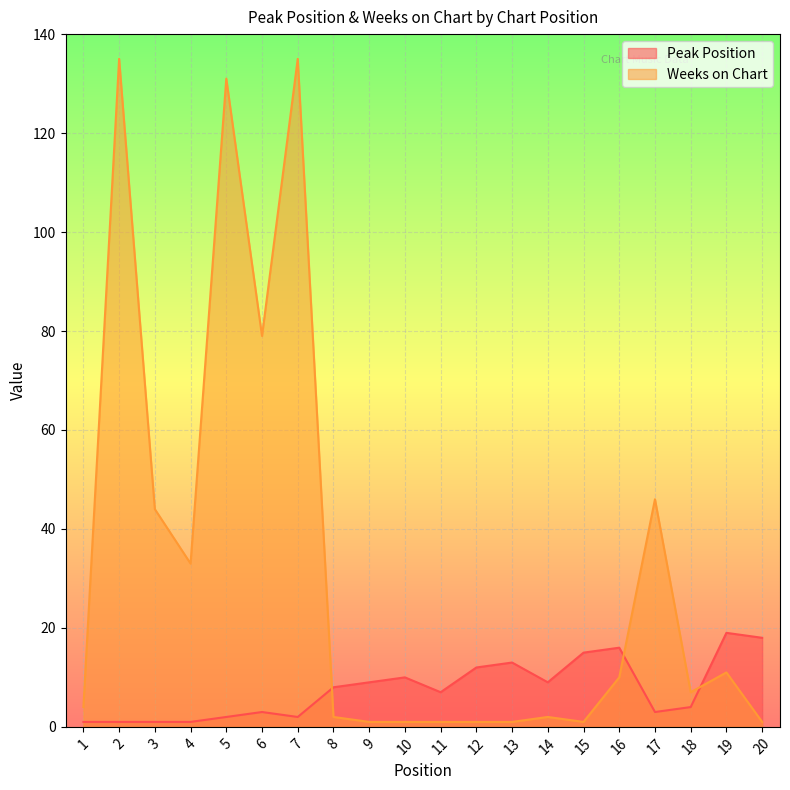

Reading right to left, transcribe all the data shown in this chart.

Peak Position: 20=18	19=19	18=4	17=3	16=16	15=15	14=9	13=13	12=12	11=7	10=10	9=9	8=8	7=2	6=3	5=2	4=1	3=1	2=1	1=1
Weeks on Chart: 20=1	19=11	18=7	17=46	16=10	15=1	14=2	13=1	12=1	11=1	10=1	9=1	8=2	7=135	6=79	5=131	4=33	3=44	2=135	1=4